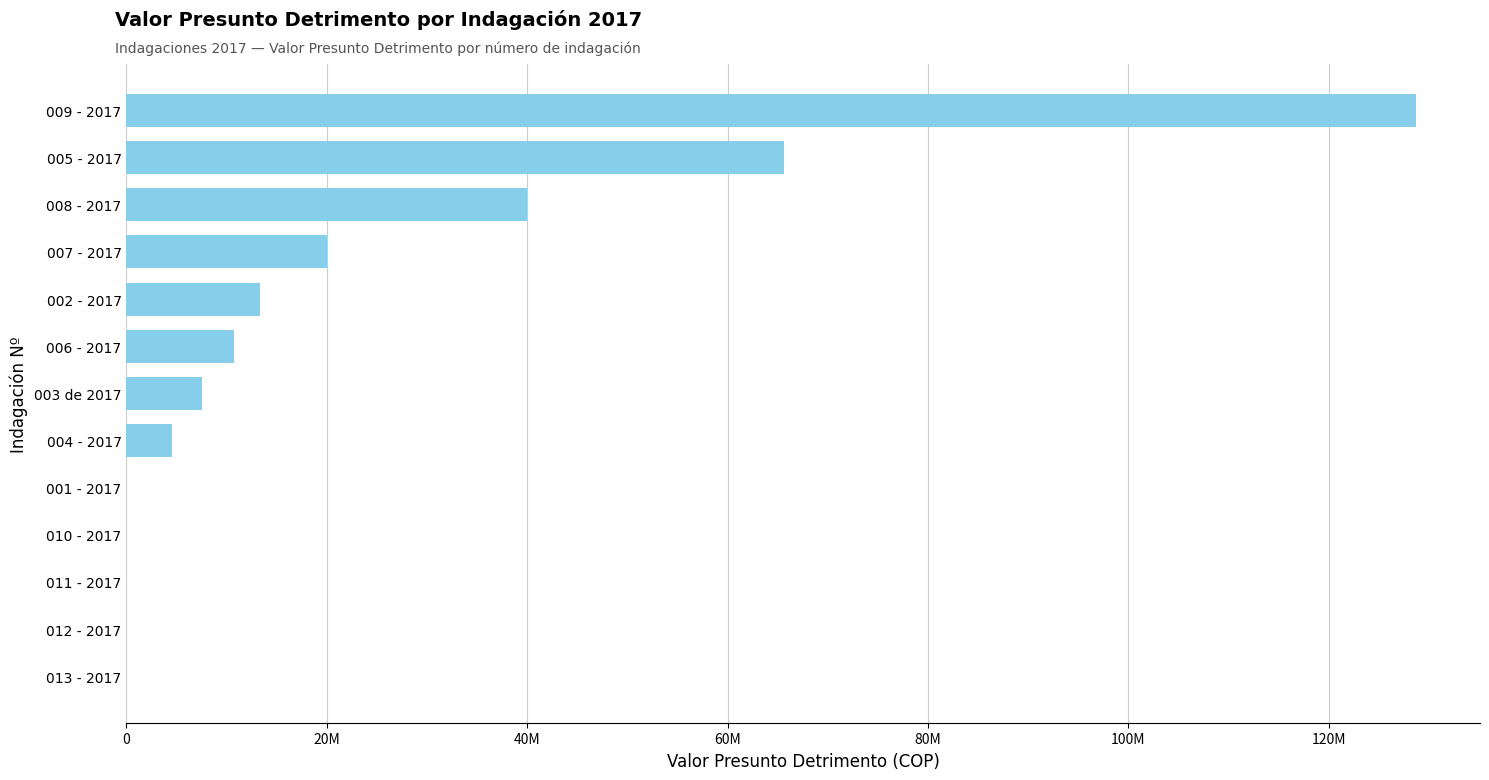

Are the bars horizontal?

Yes